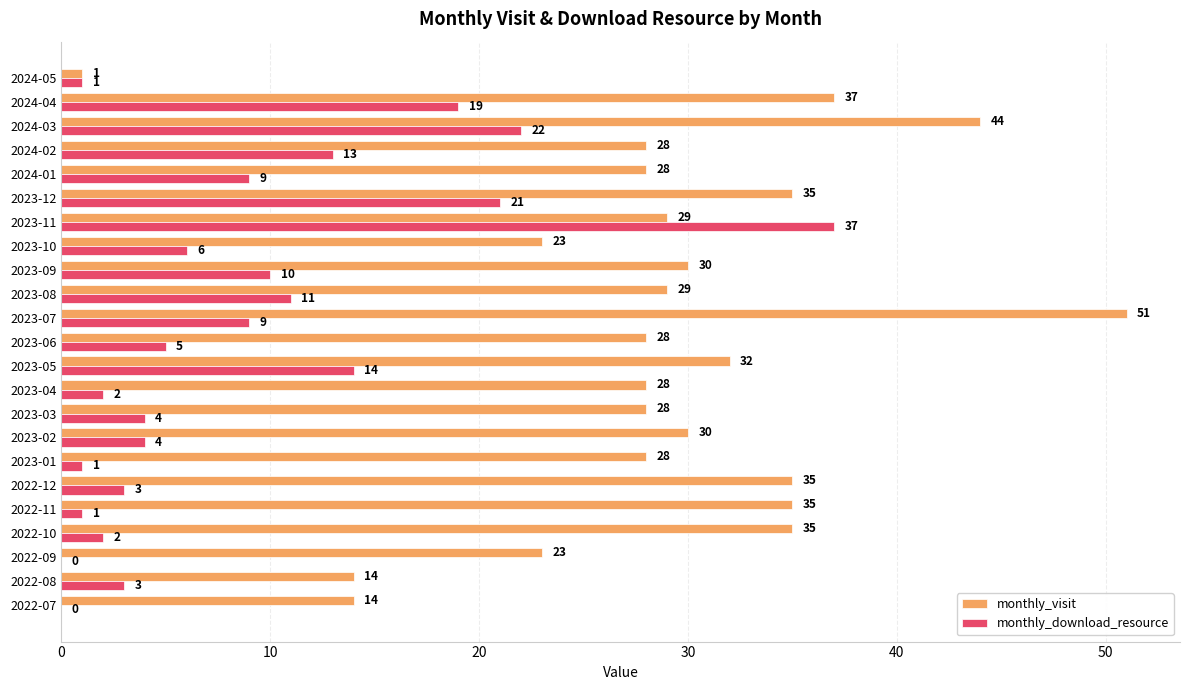

Which category has the highest value in the monthly_visit series?

2023-07